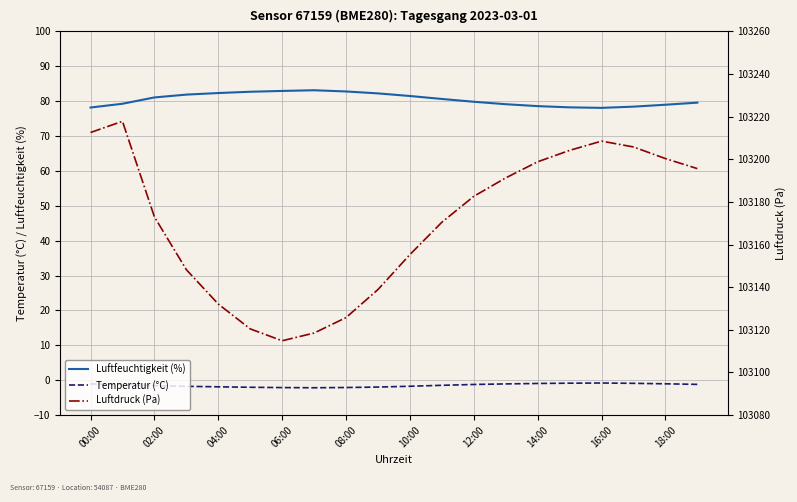

How many lines are shown in the chart?

3